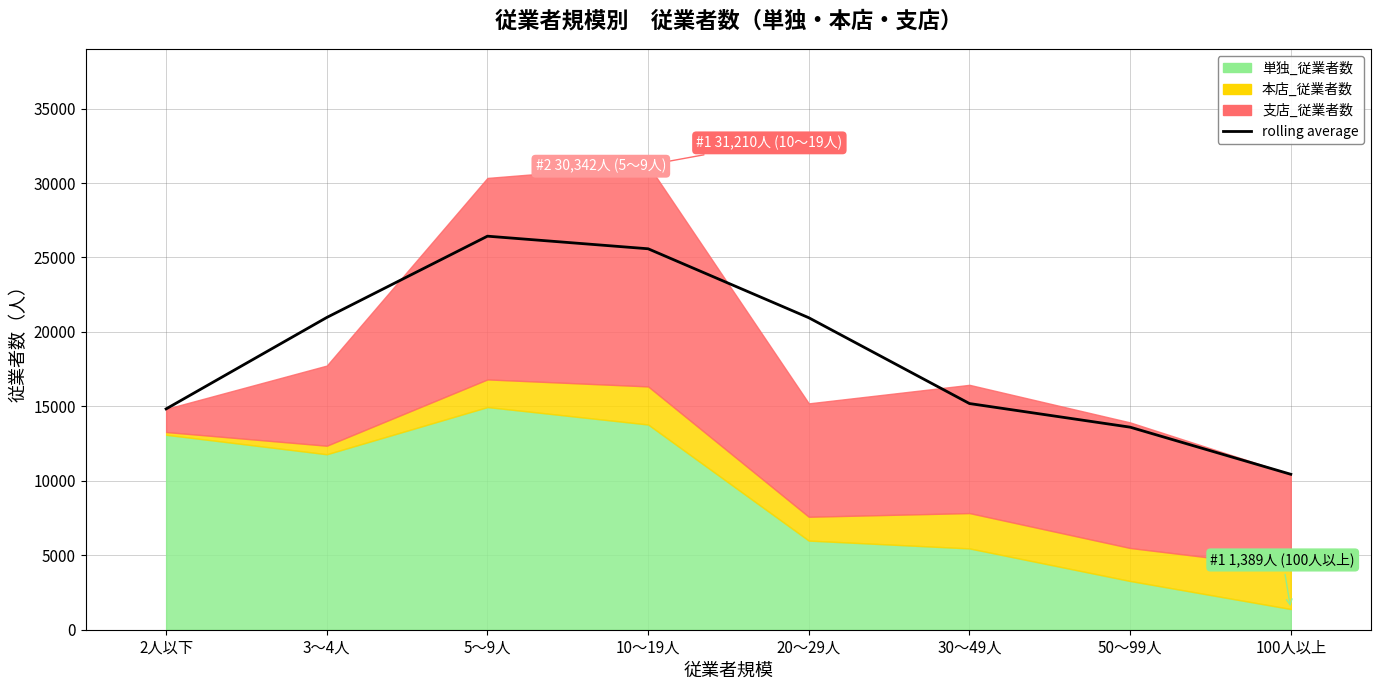

At which category does the chart reach its peak across all series?

5～9人